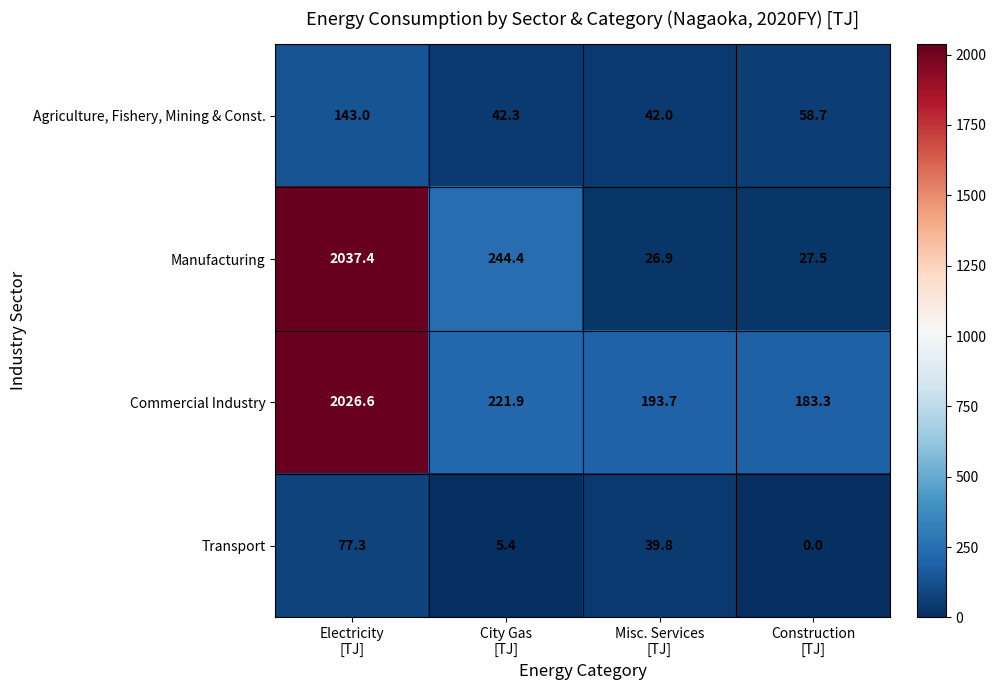

Which series has the widest spread of values?

Manufacturing